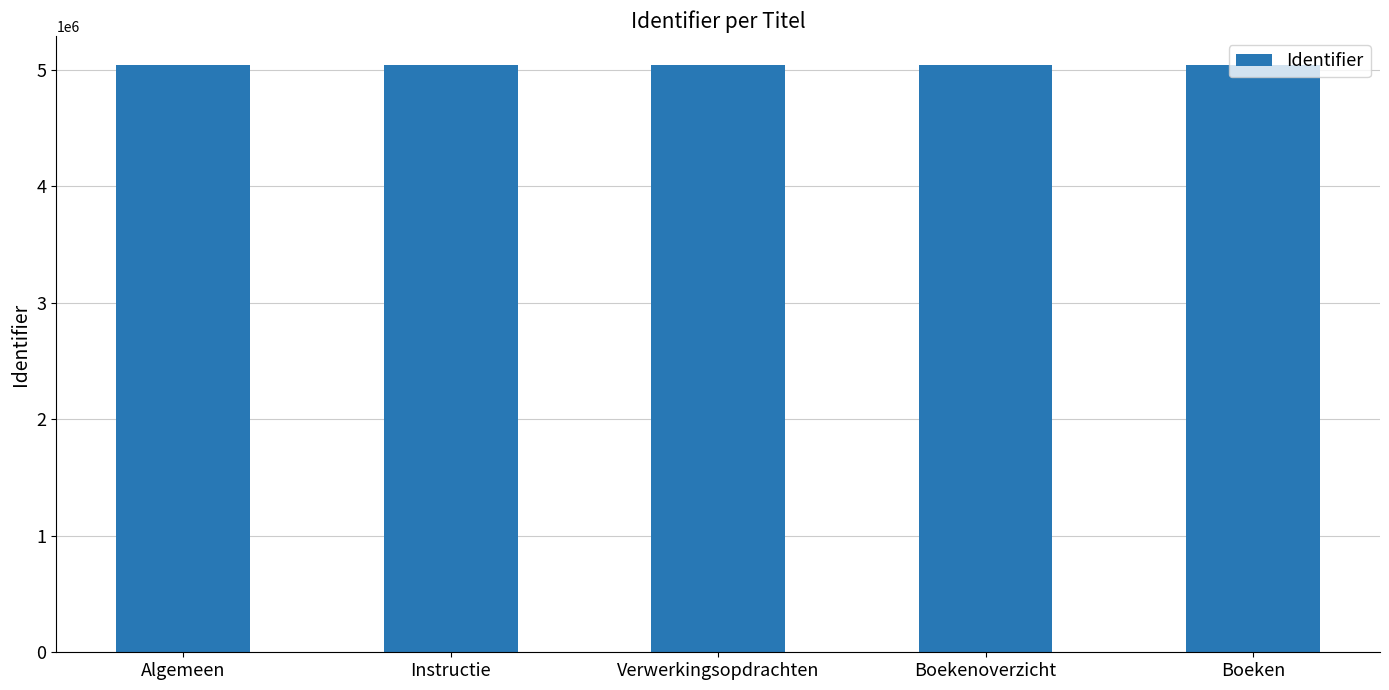

What is the sum of the values at Algemeen and Boeken?

10079130